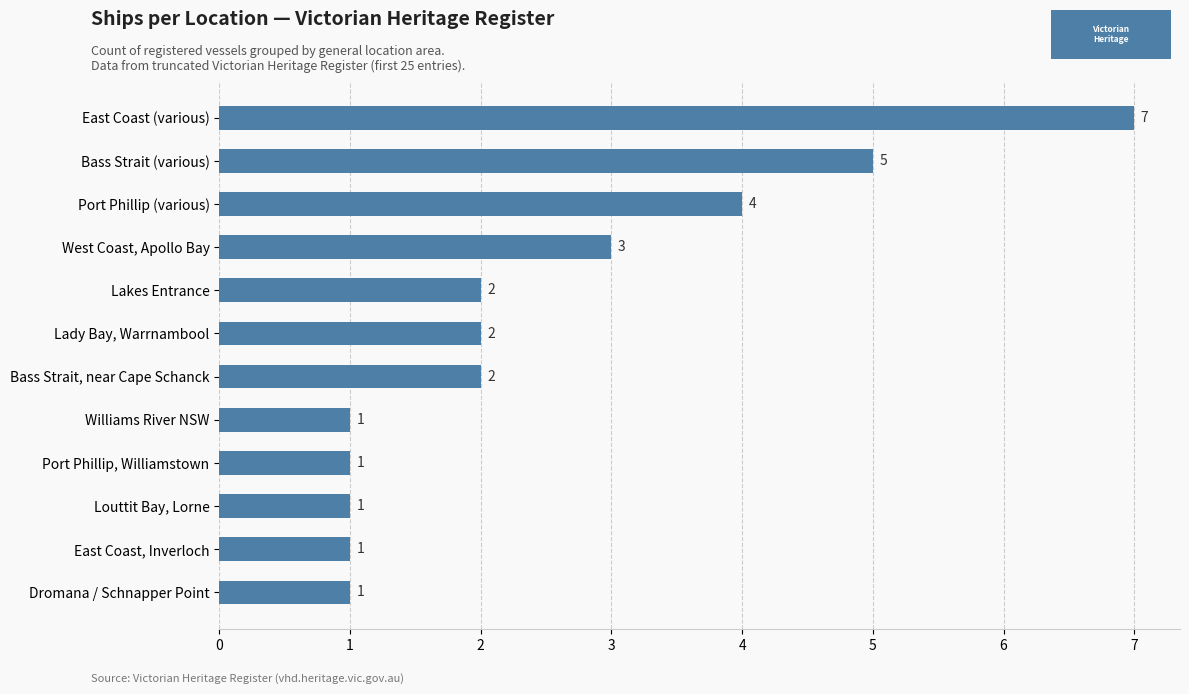

What is the difference between the maximum and minimum values?

6